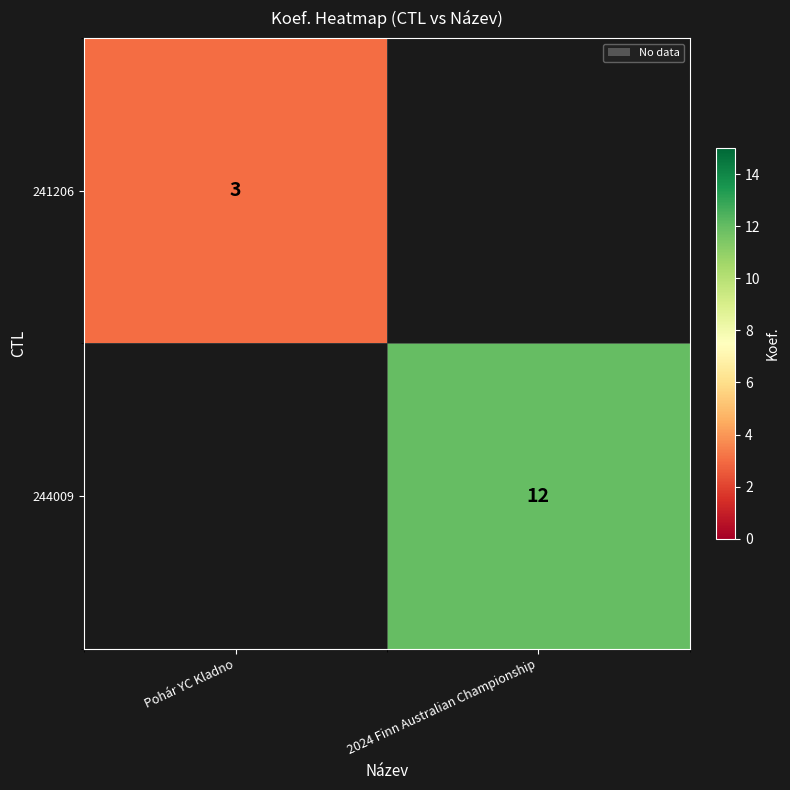

The 244009 series shows 12 at 2024 Finn Australian Championship. True or false?

True